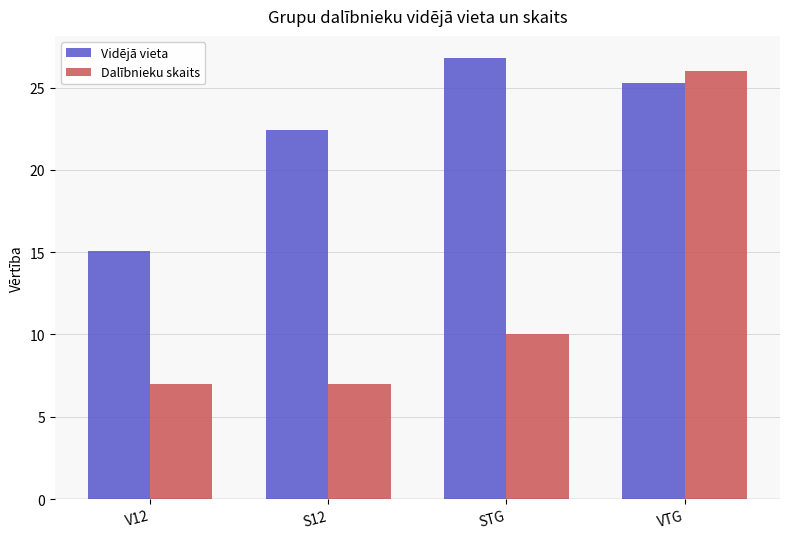

True or false: Dalībnieku skaits has a value of 7.0 at S12.

True